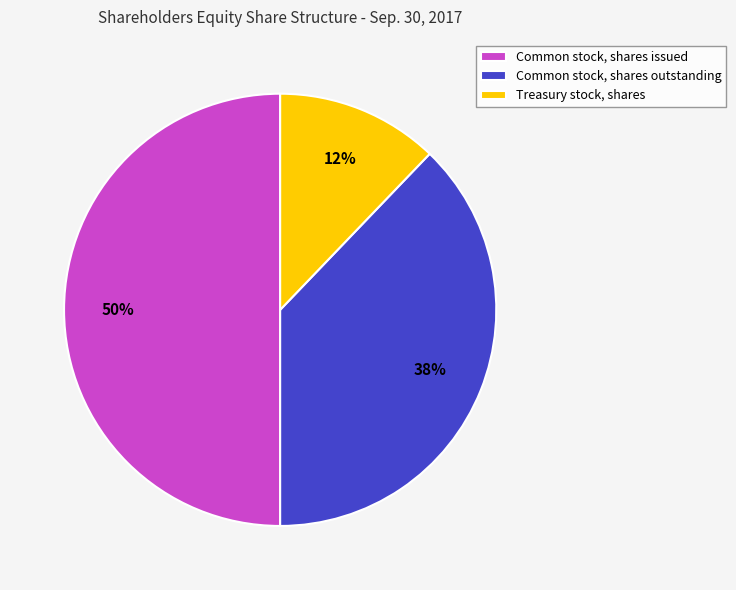

How many slices are in this pie chart?

3